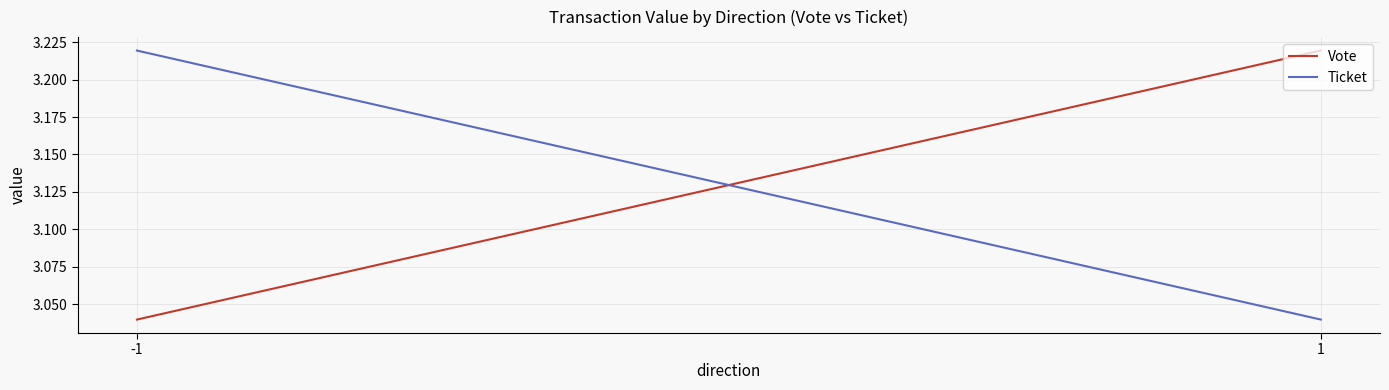

What is the average value of the Vote series?

3.1